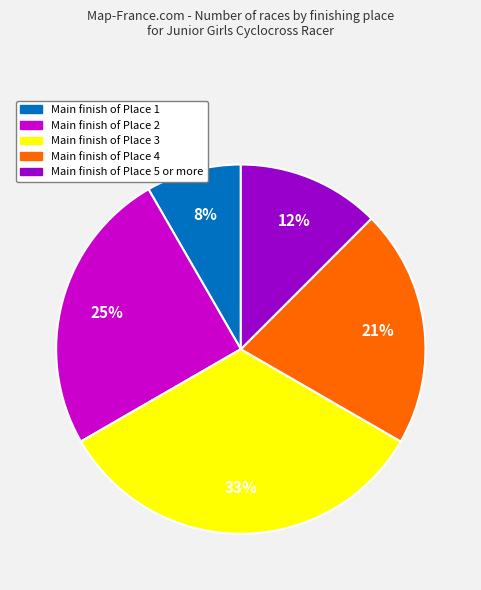

Does any single category account for the majority?

No